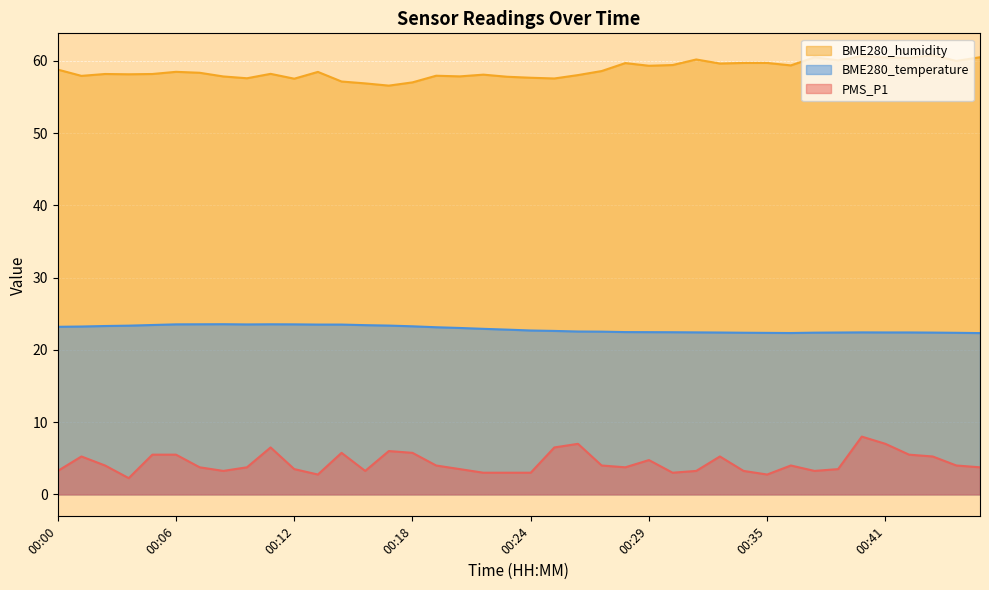

What value does the BME280_humidity series have at 00:28?

59.7